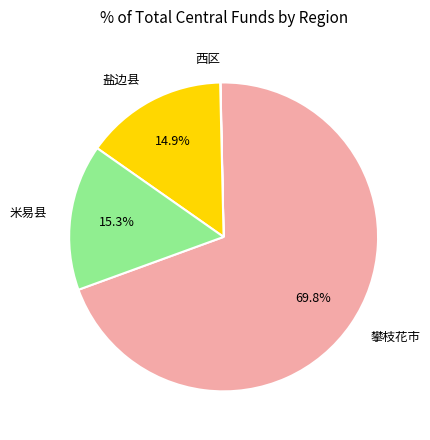

What is the largest slice in the pie chart?

攀枝花市